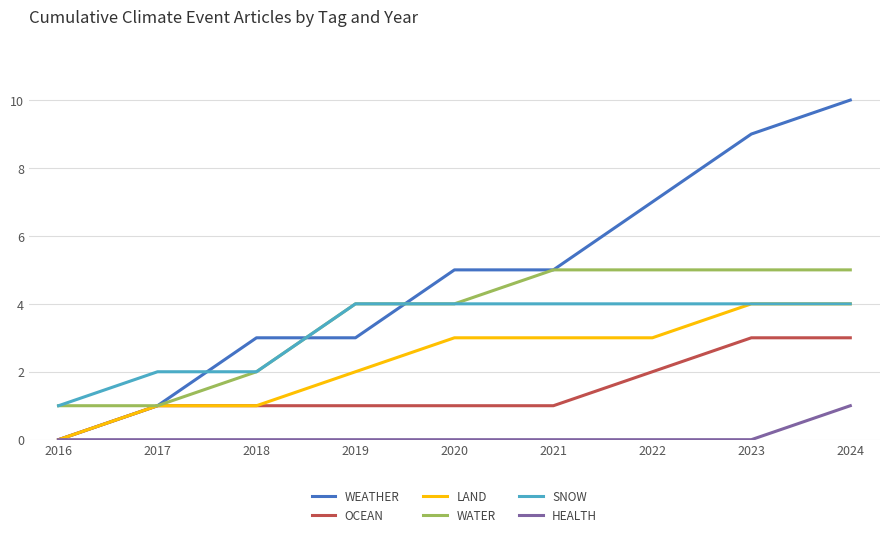

At how many categories does at least one series exceed 8?

2